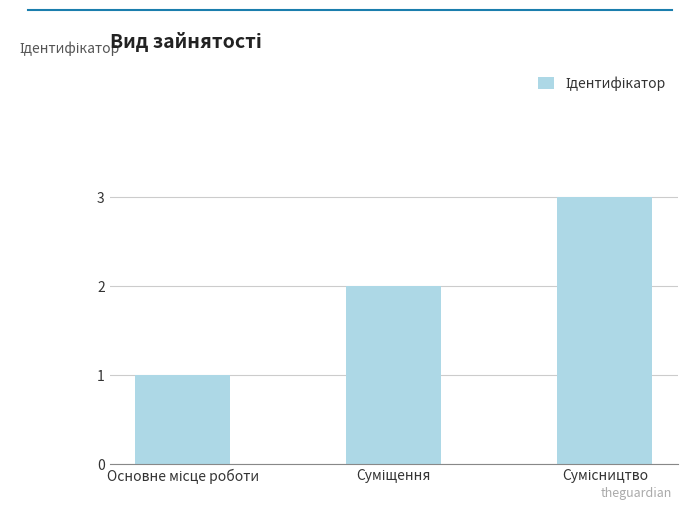

Reading left to right, what are all the values shown in this chart?

1	2	3